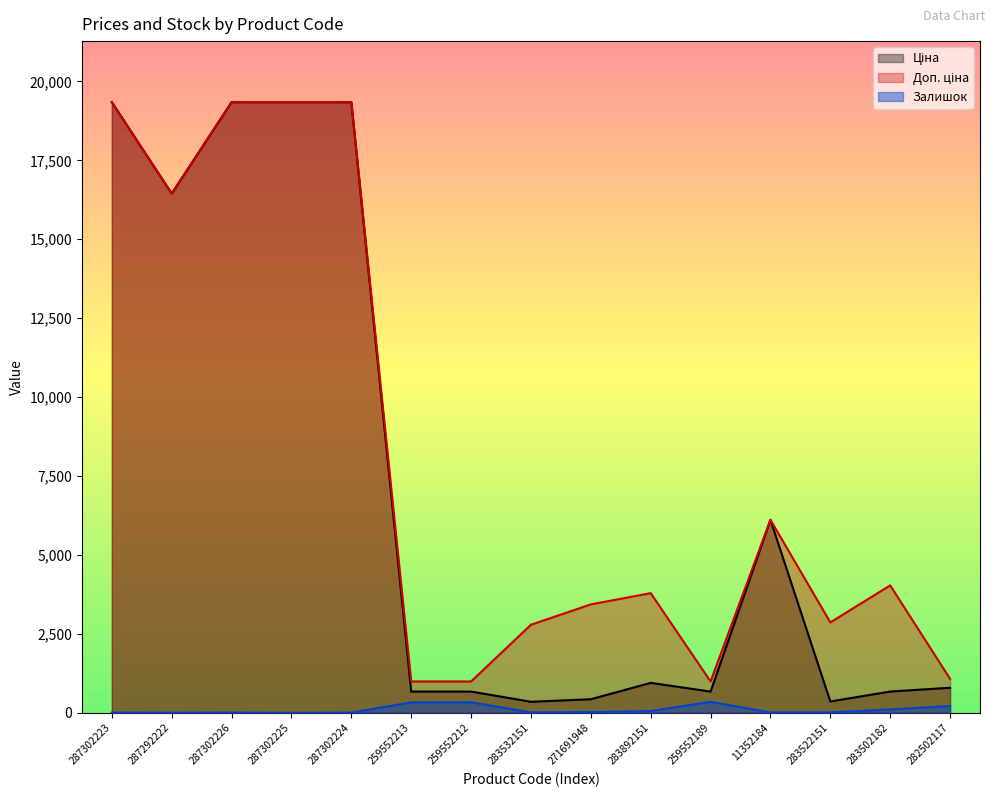

True or false: Доп. ціна has a value of 27330.6 at 287302226.

False